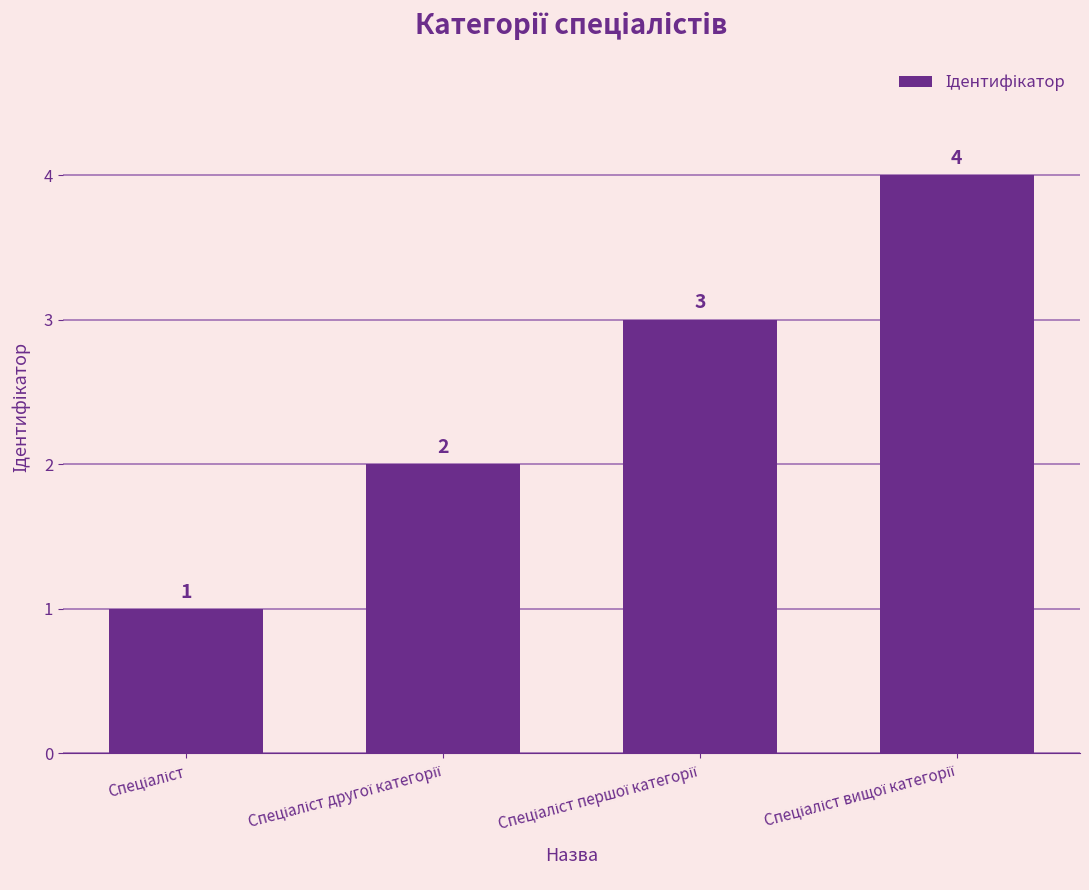

How many data points does each series have?

4